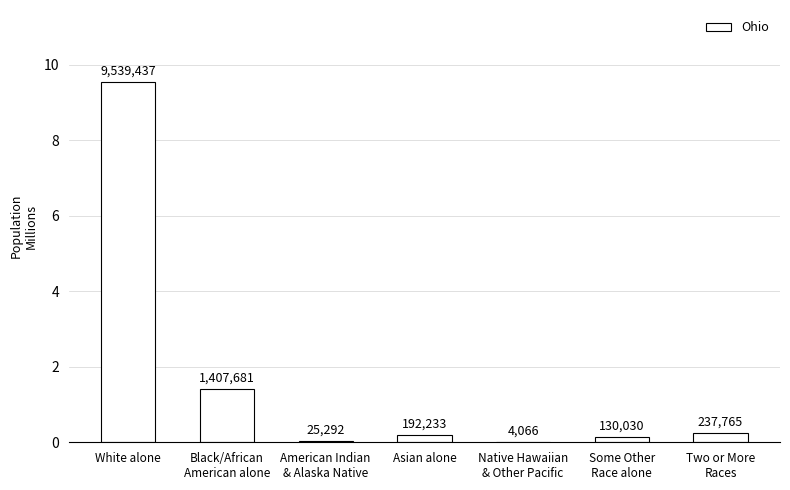

What is the sum of the values at Black/African
American alone and Two or More
Races?

1645446